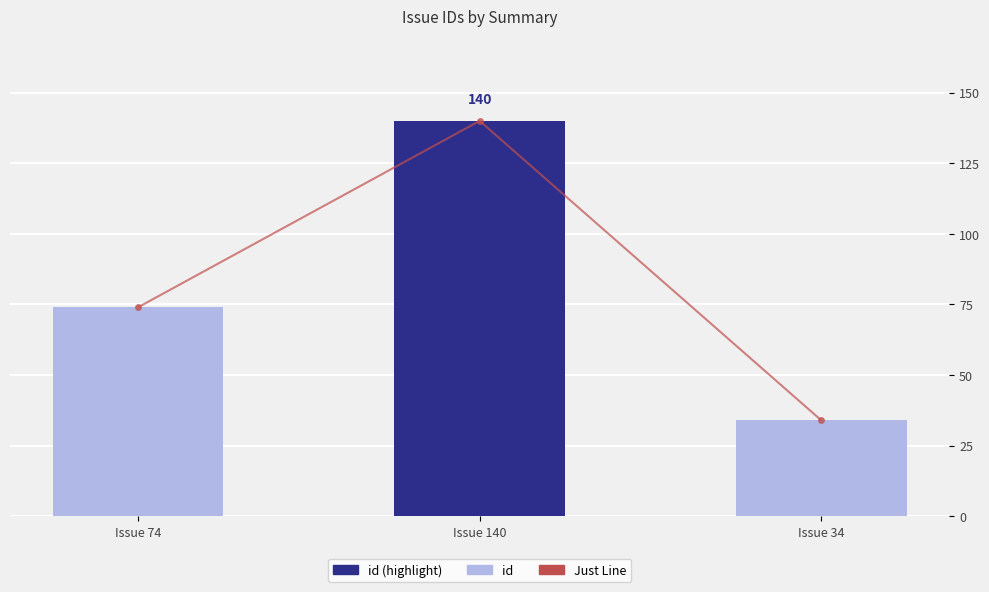

At which label does Just Line first exceed 74?

Issue 140